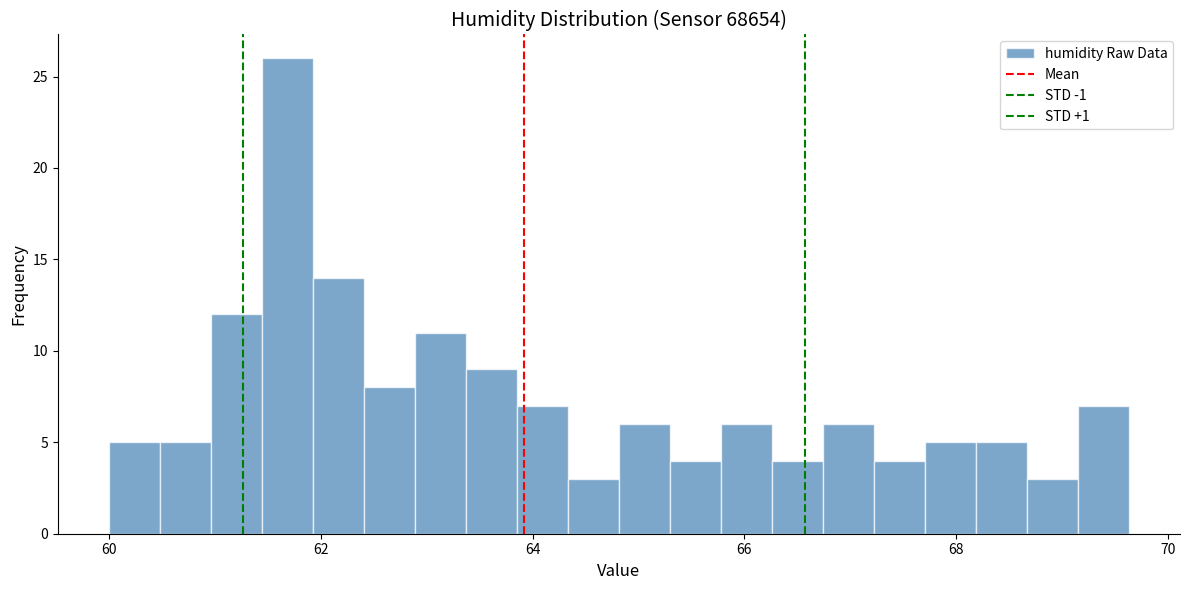

Read against the x-axis, roughly where is the centre of the tallest bar?

61.6